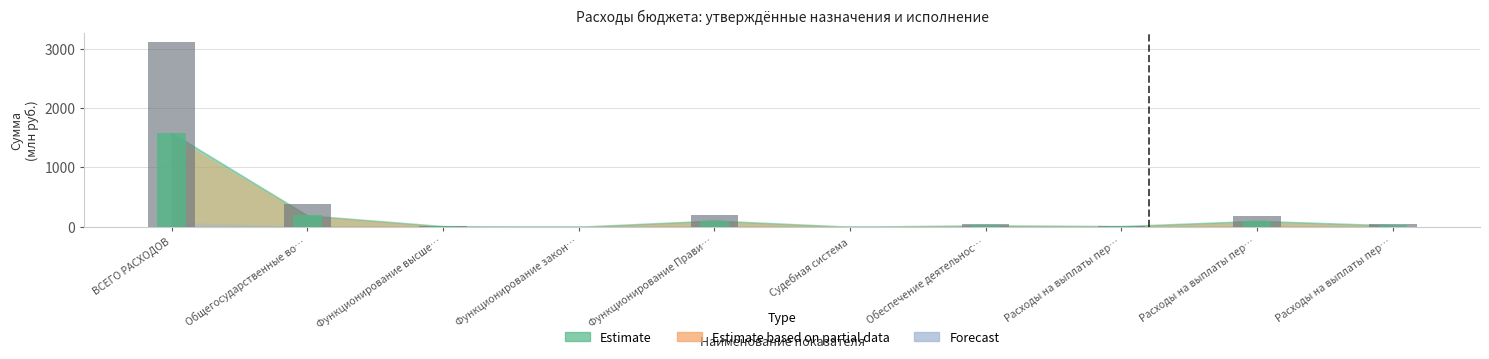

Is the value of Утв. бюджет (консолид.) at Общегосударственные во… greater than the value of Утв. бюджет (муниц.) at Судебная система?

Yes